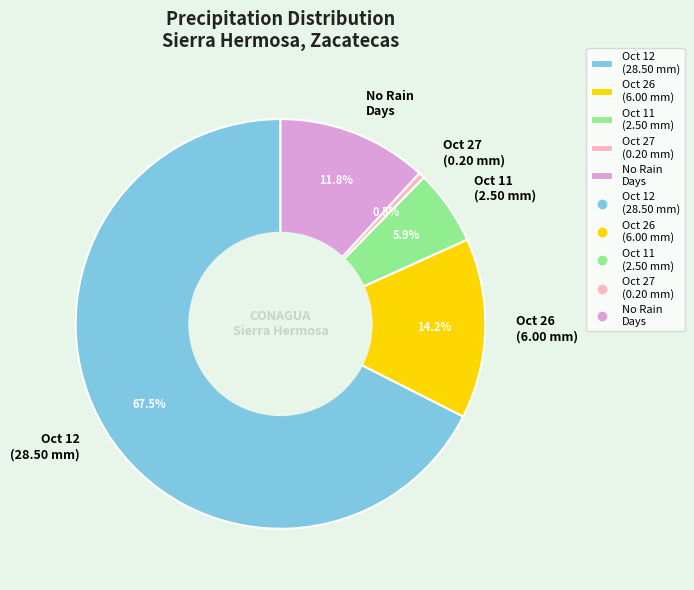

What is the majority slice?

Oct 12 (28.50 mm)